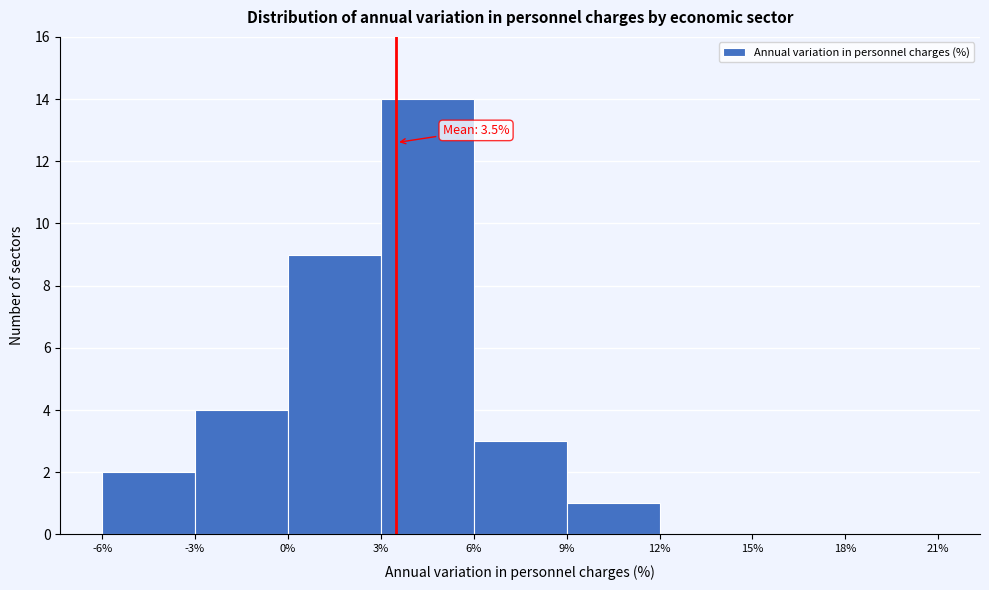

Which range on the x-axis has the tallest bar?

3% to 6%